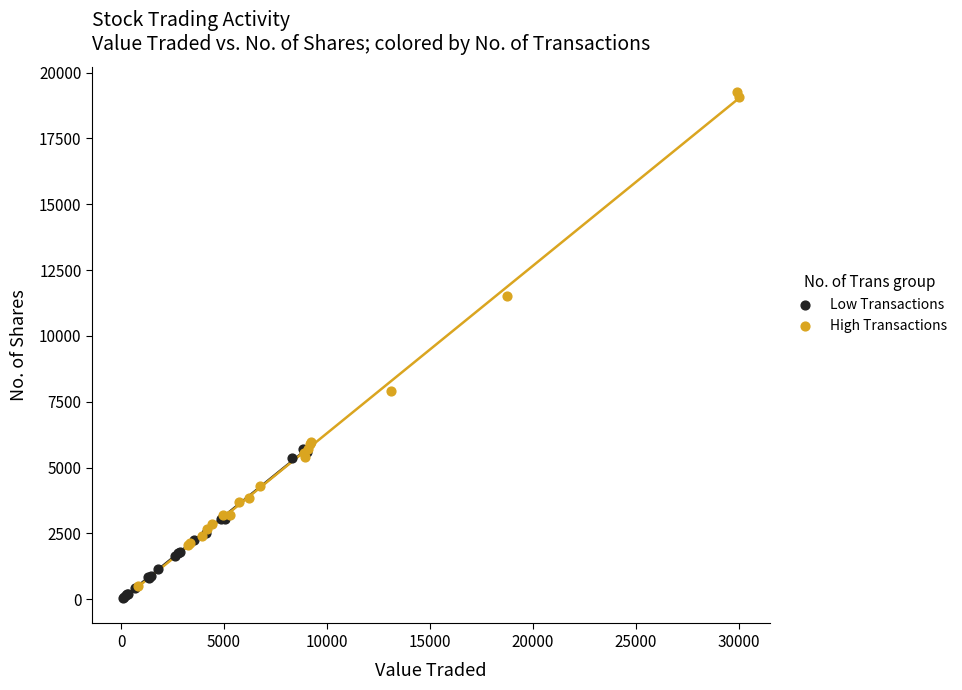

Which series has the largest Y range (max minus min)?

High Transactions